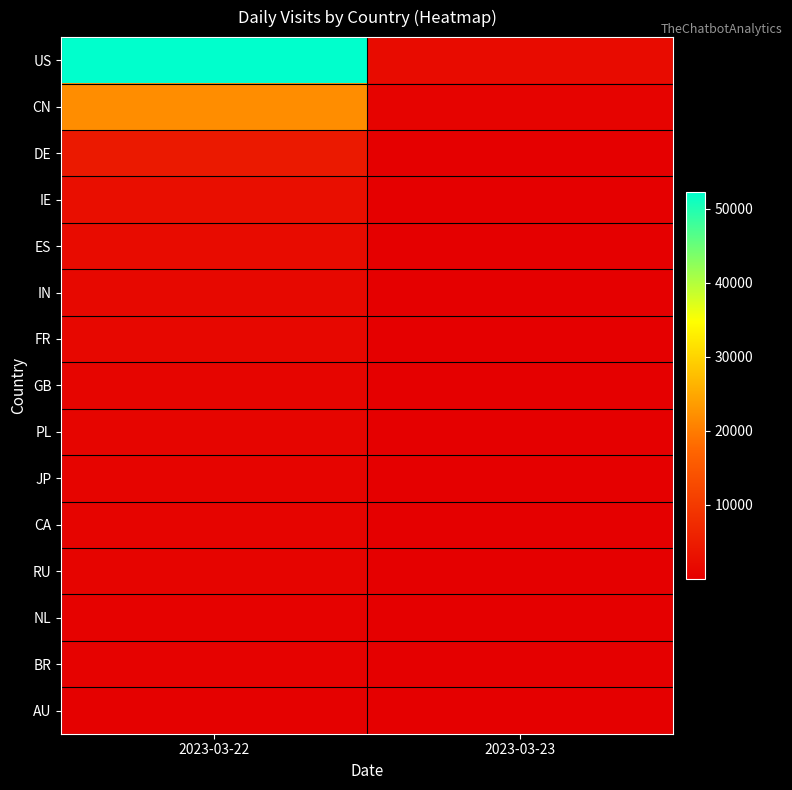

What is the total value across all series at 2023-03-23?

3571